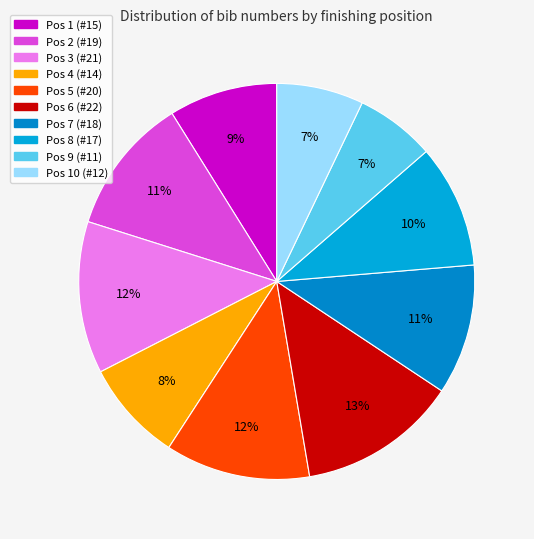

How many slices are in this pie chart?

10